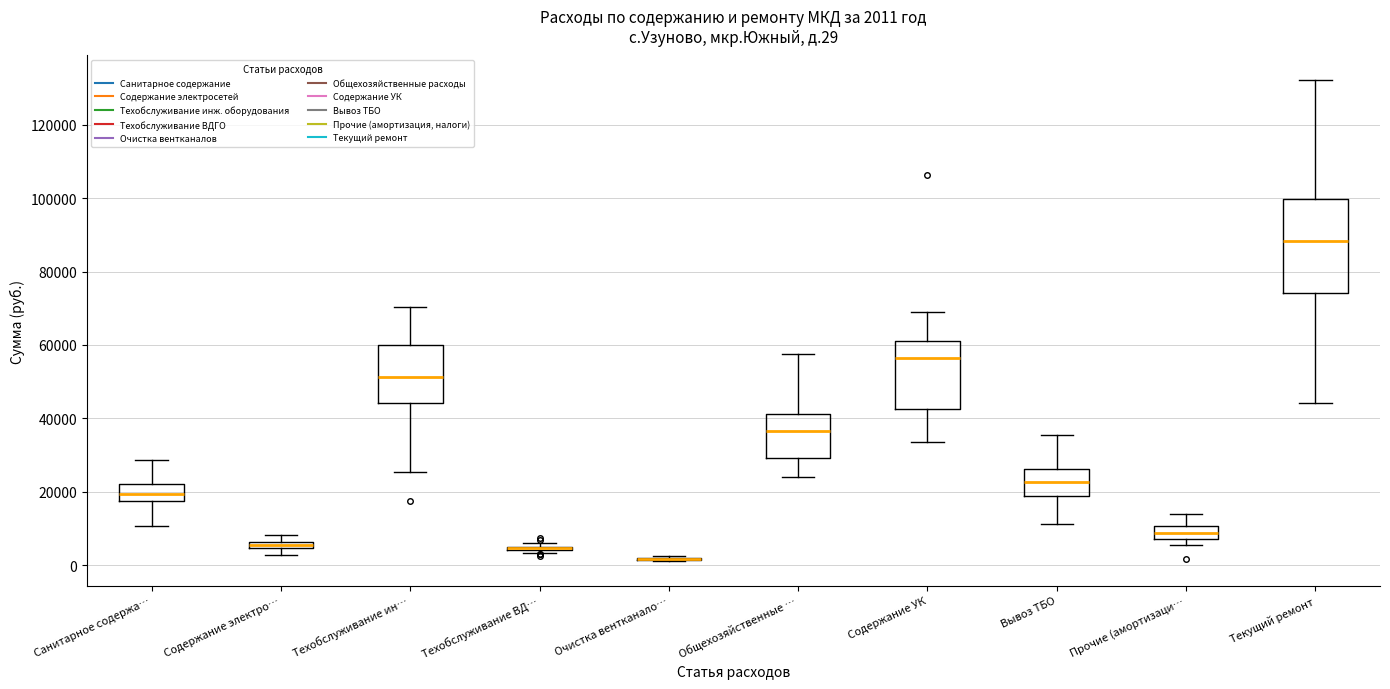

Which box is the tallest, from its lower edge to its upper edge?

Текущий ремонт